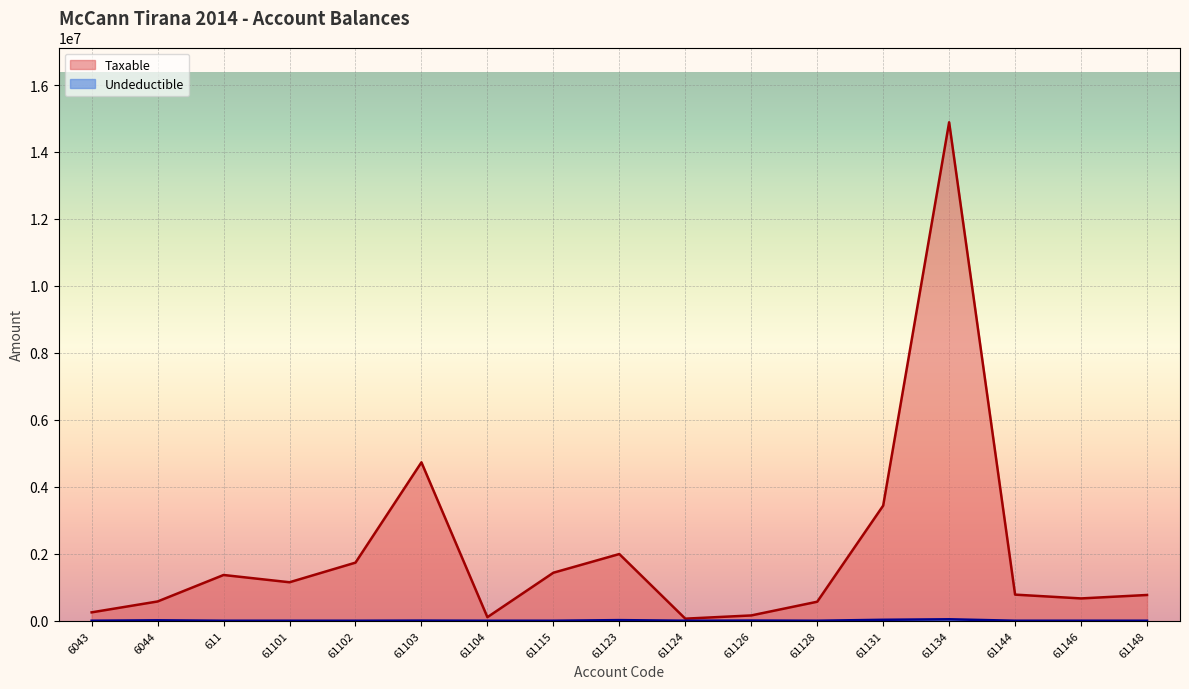

Rank the series by their maximum value, from highest to lowest.

Taxable, Undeductible